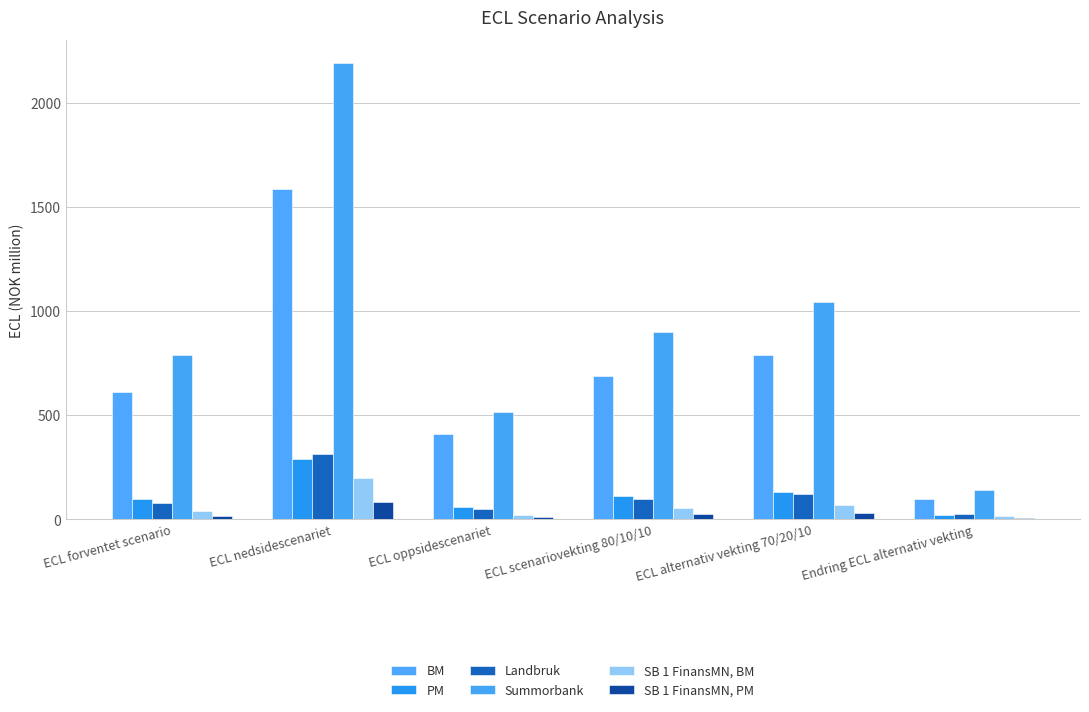

At which label does BM reach its minimum?

Endring ECL alternativ vekting